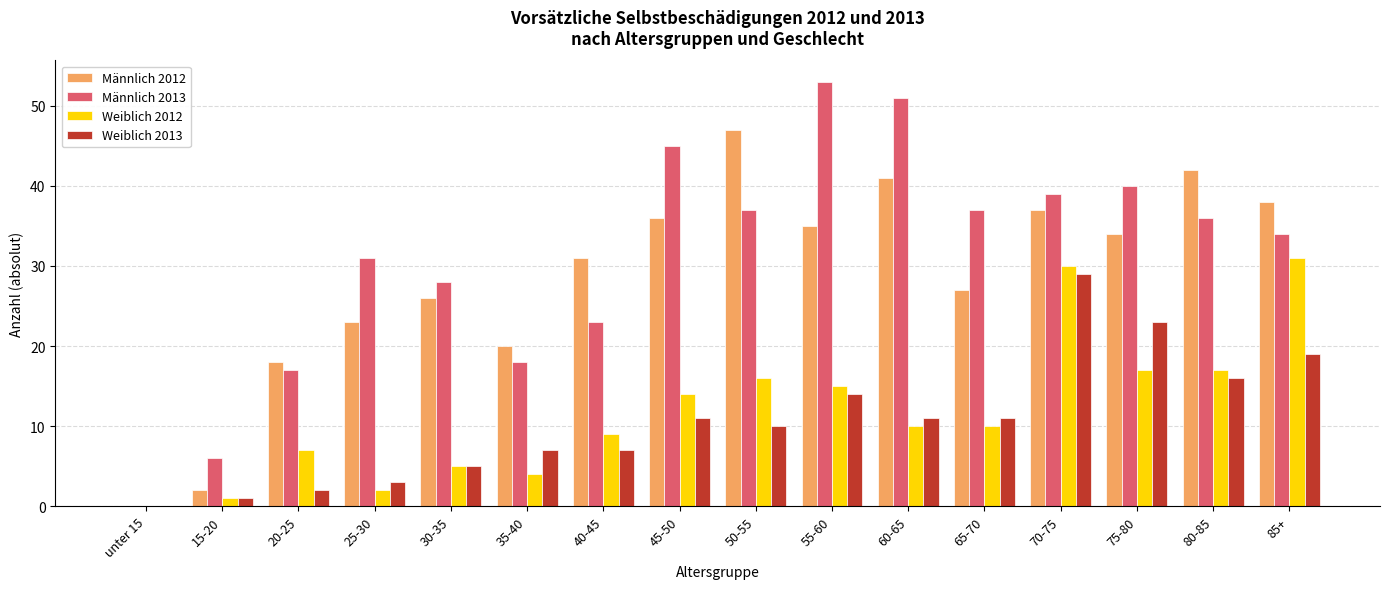

Reading left to right, transcribe all the data shown in this chart.

Männlich 2012: 0	2	18	23	26	20	31	36	47	35	41	27	37	34	42	38
Männlich 2013: 0	6	17	31	28	18	23	45	37	53	51	37	39	40	36	34
Weiblich 2012: 0	1	7	2	5	4	9	14	16	15	10	10	30	17	17	31
Weiblich 2013: 0	1	2	3	5	7	7	11	10	14	11	11	29	23	16	19